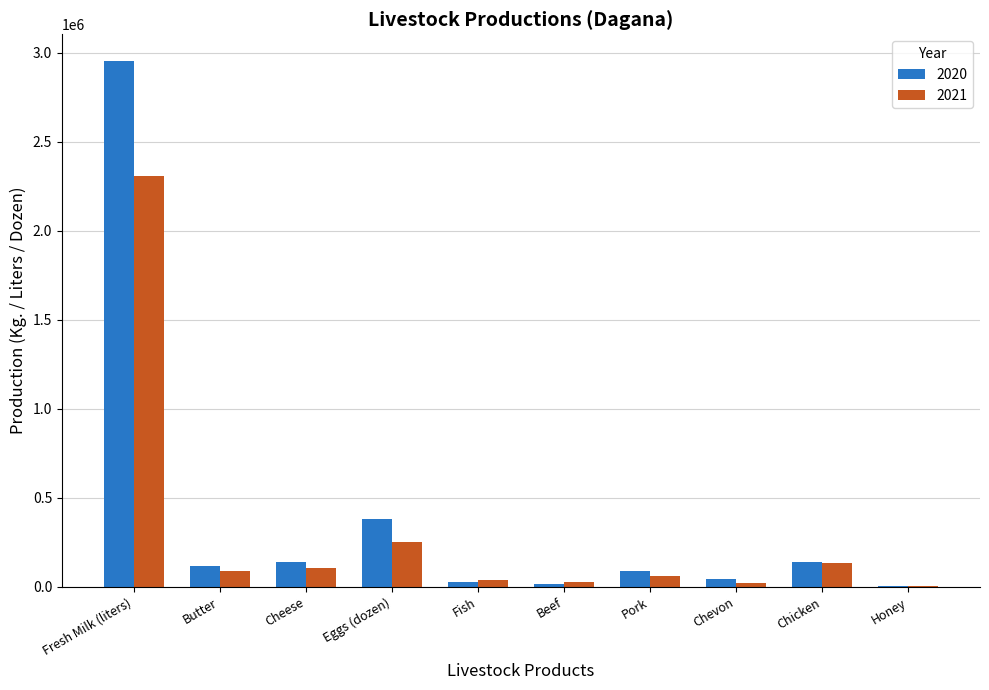

What is the greatest value displayed?

2955515